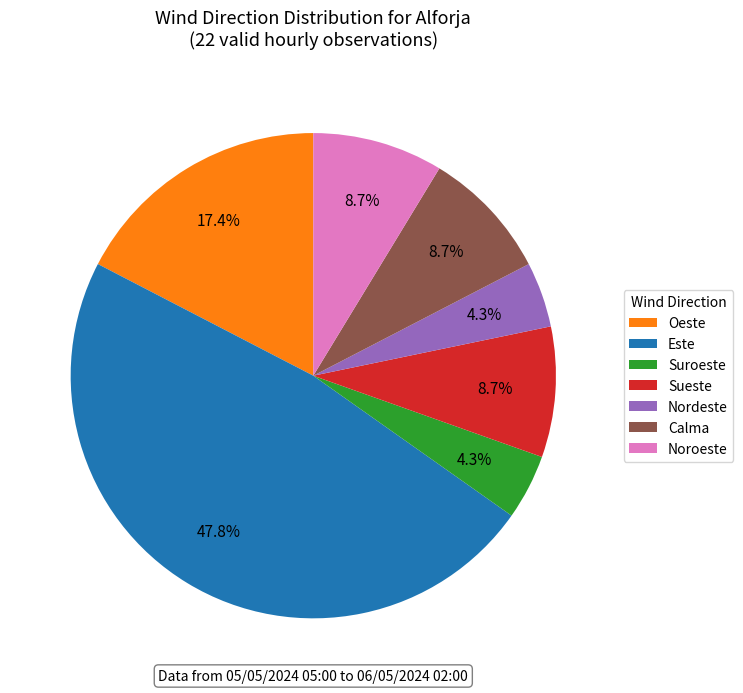

To the nearest percent, what is the combined percentage of Este and Oeste?

65%